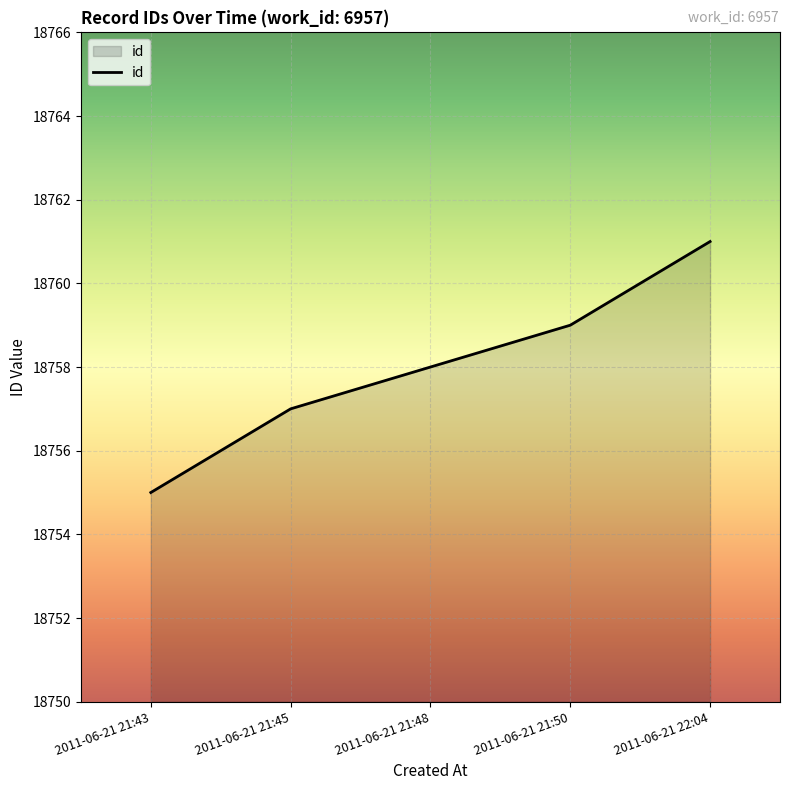

Rank the categories by value from highest to lowest.

2011-06-21 22:04, 2011-06-21 21:50, 2011-06-21 21:48, 2011-06-21 21:45, 2011-06-21 21:43